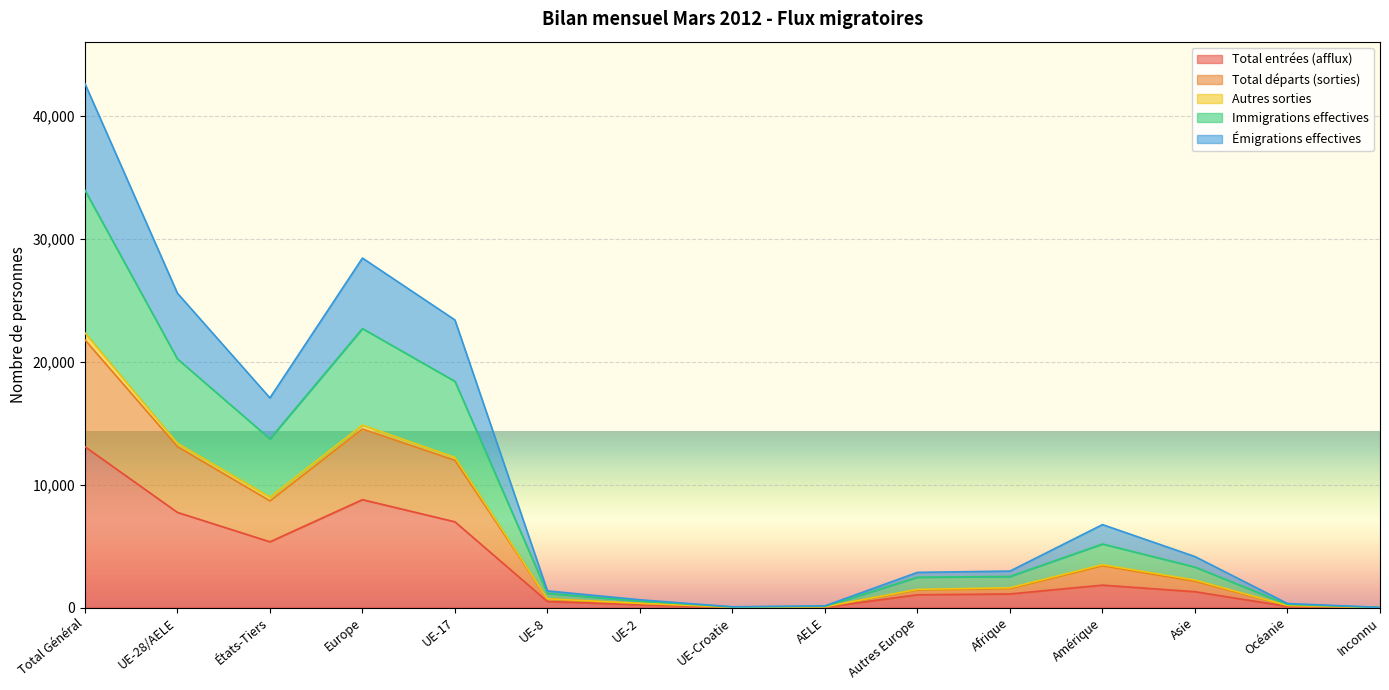

How many lines are shown in the chart?

5